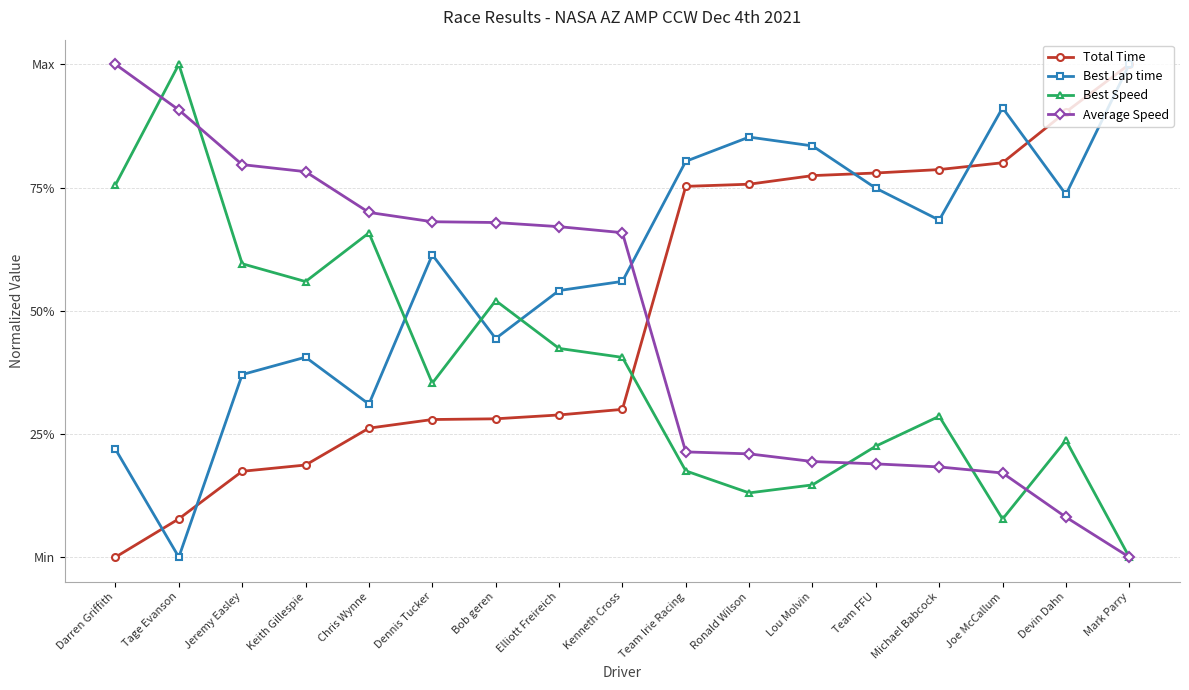

What are all the series names shown in the legend?

Total Time, Best Lap time, Best Speed, Average Speed